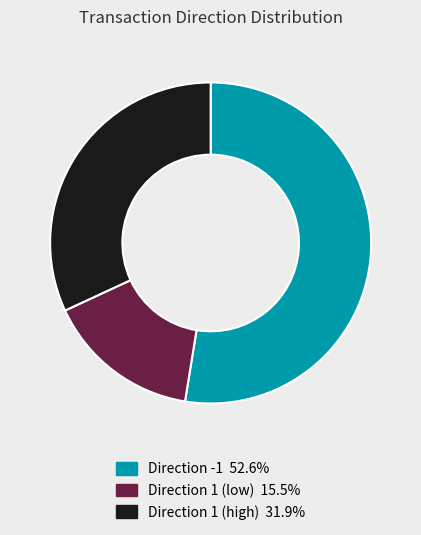

Is there a majority slice in this chart?

Yes